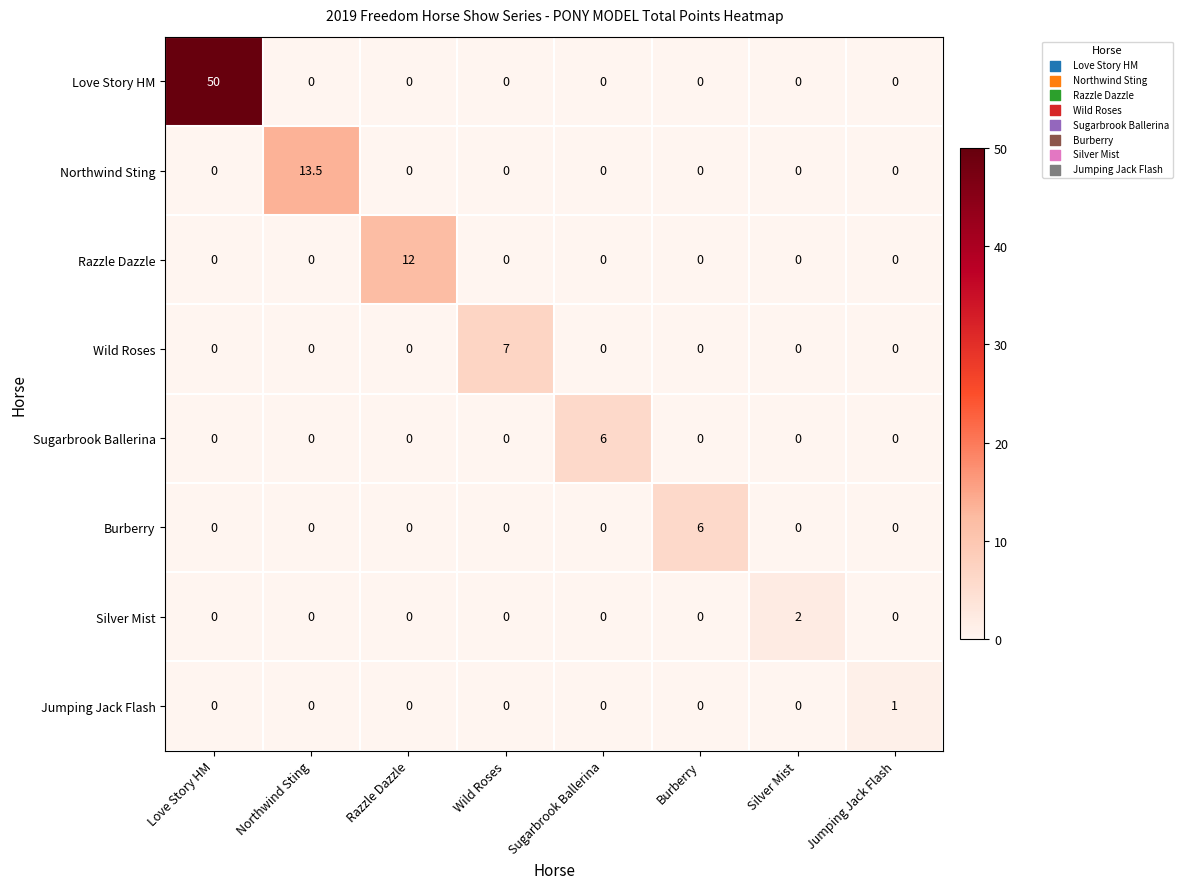

What is the sum of all Silver Mist values?

2.0